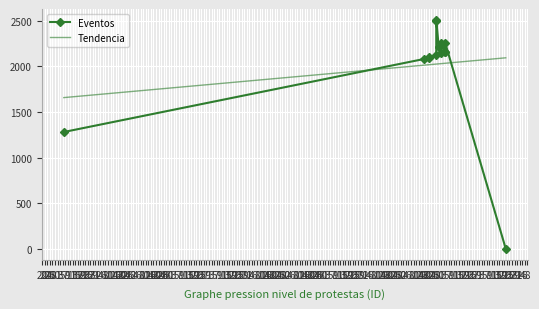

At which category does the chart reach its peak across all series?

2014-10-28